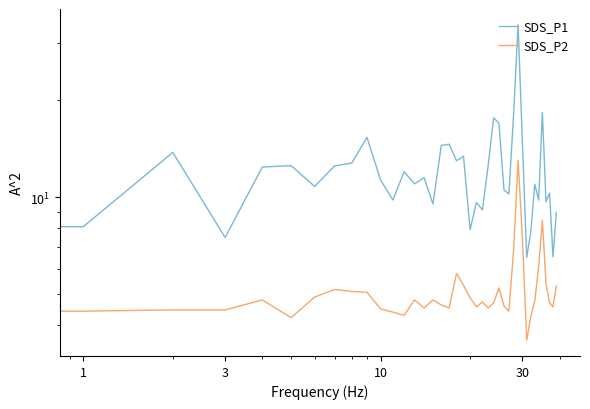

Is the value of SDS_P2 at 32 greater than the value of SDS_P1 at 32?

No